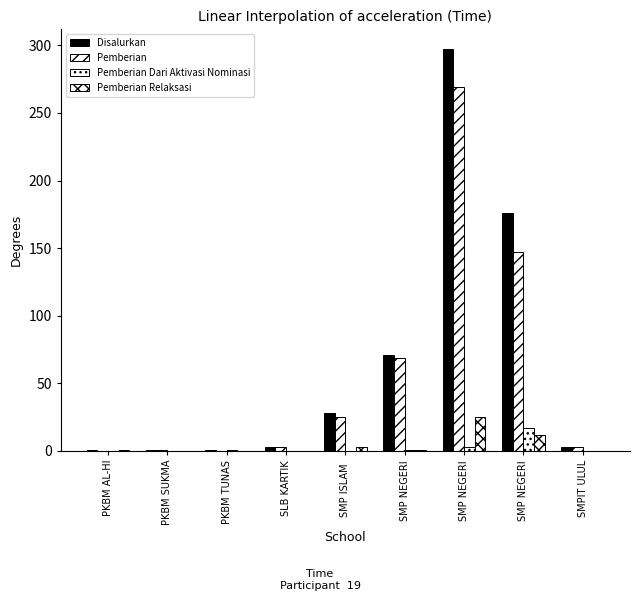

List the labels in order of Disalurkan value, largest first.

SMP NEGERI, SMP NEGERI, SMP NEGERI, SMP ISLAM , SLB KARTIK, SMPIT ULUL, PKBM AL-HI, PKBM SUKMA, PKBM TUNAS